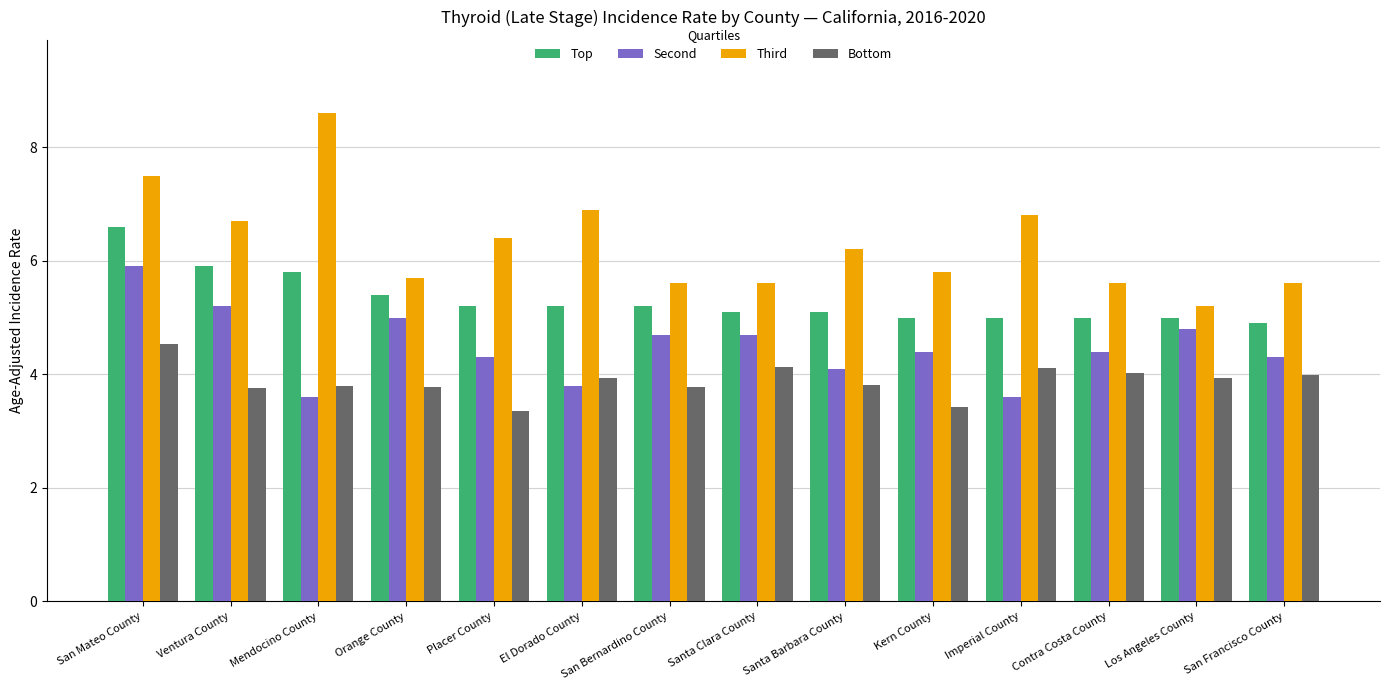

Which label corresponds to the largest value in the chart?

Mendocino County